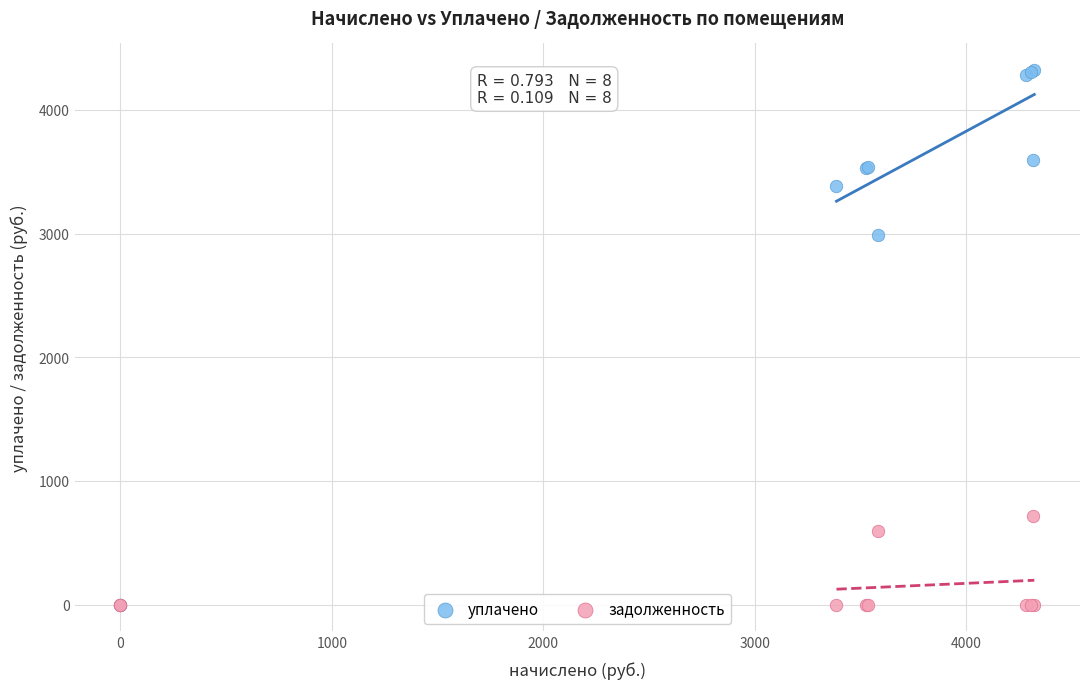

Across all series, what Y value is closest to 2161?

2987.7